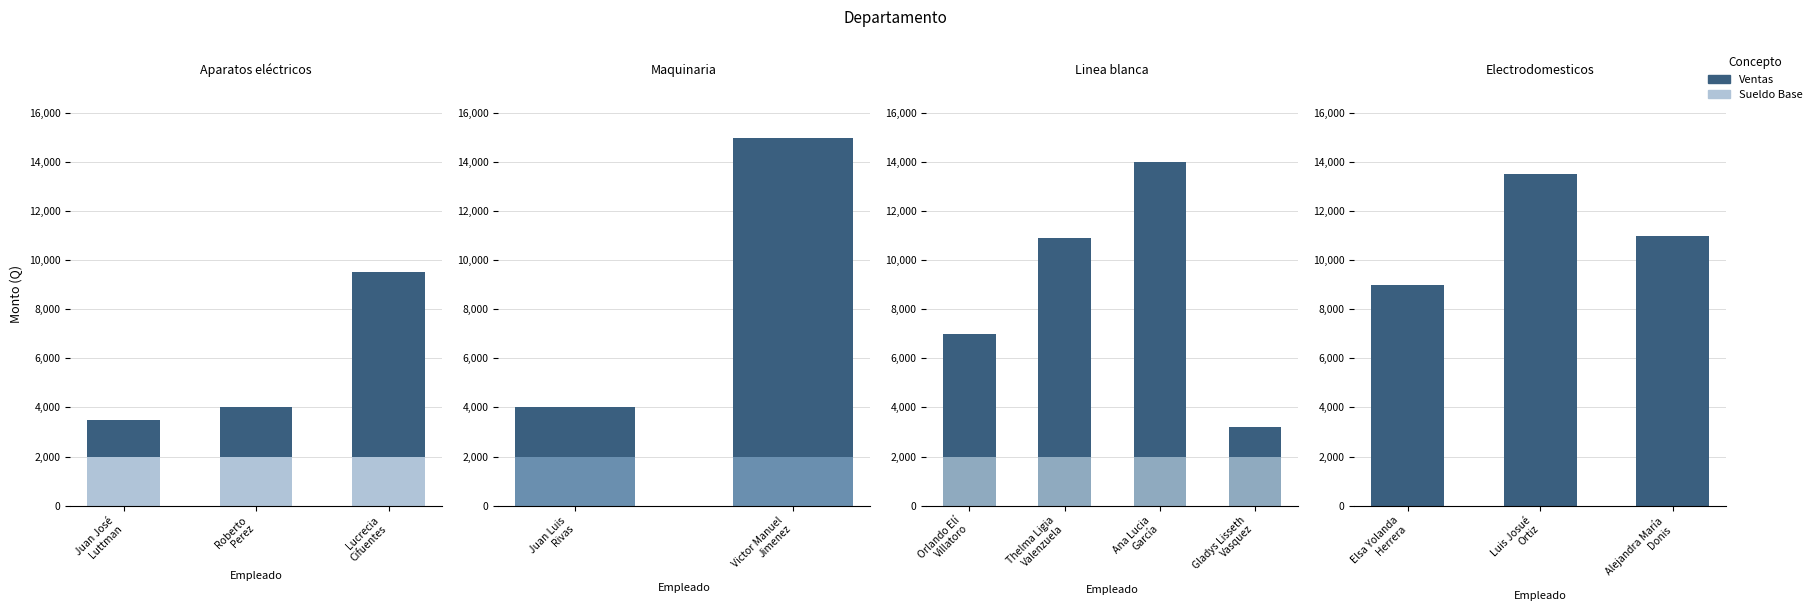

How many data points does each series have?

3